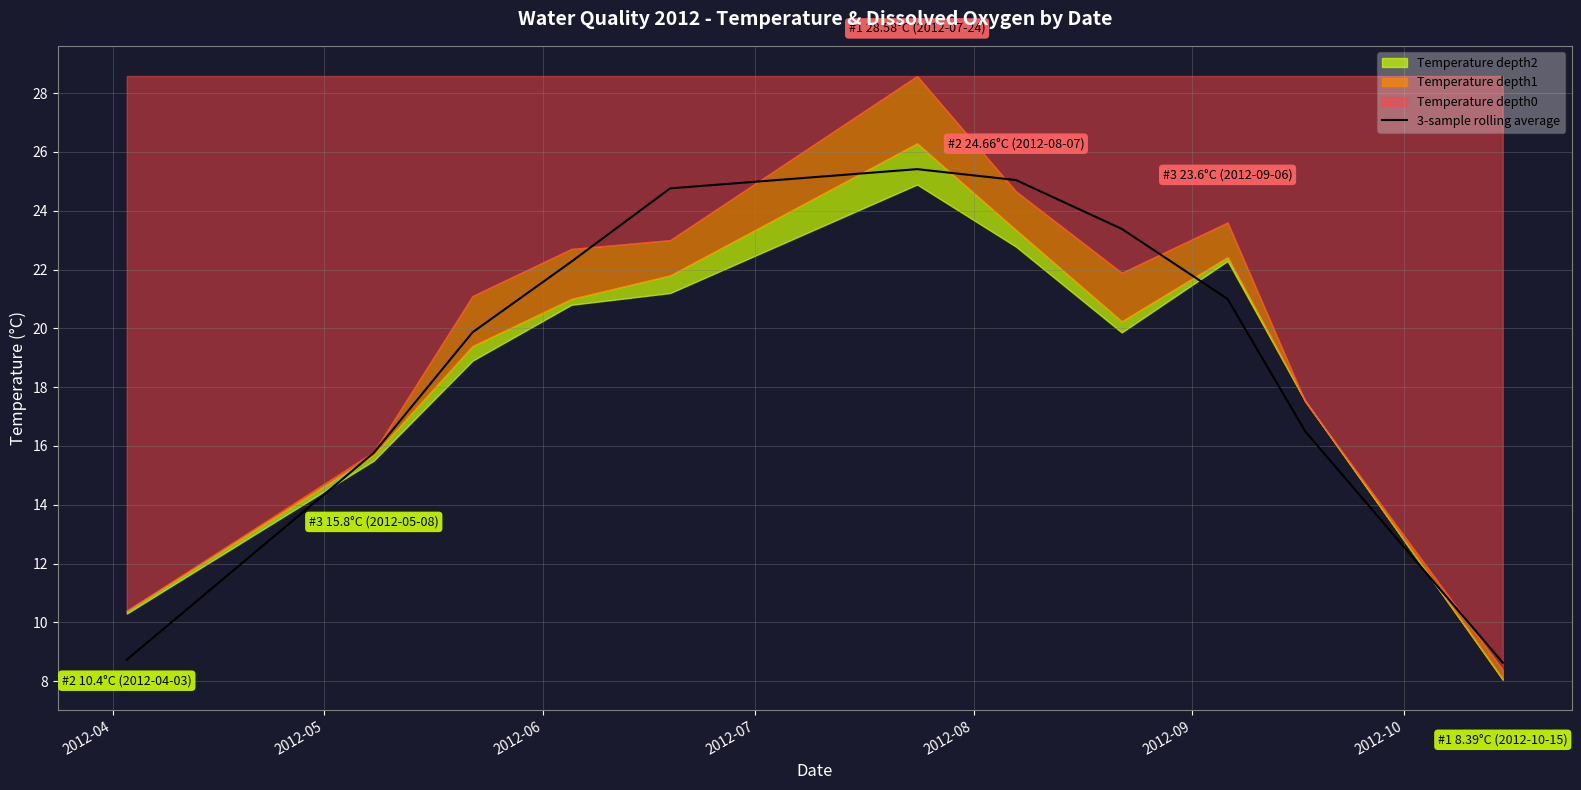

What is the maximum value for 3-sample rolling average?

25.4